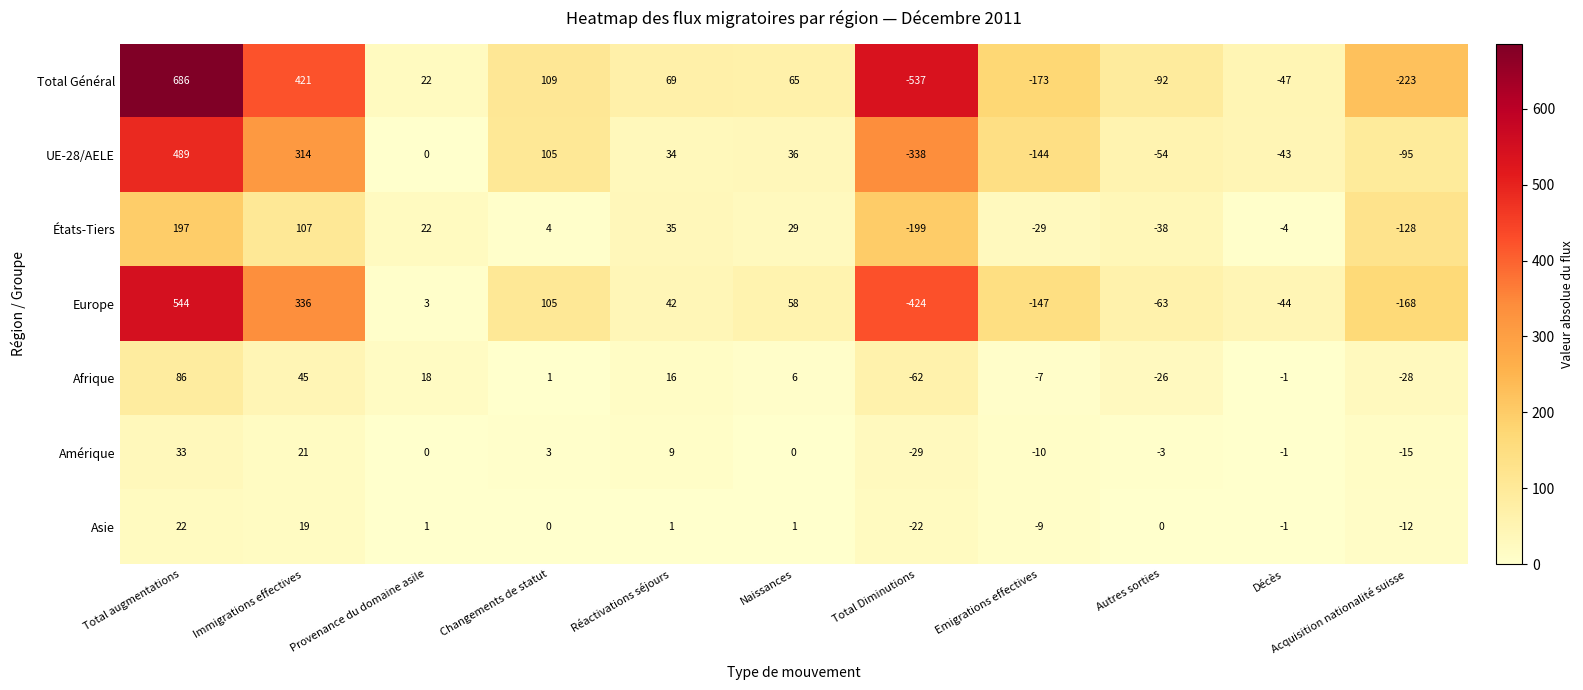

True or false: Amérique has a value of 9 at Immigrations effectives.

False